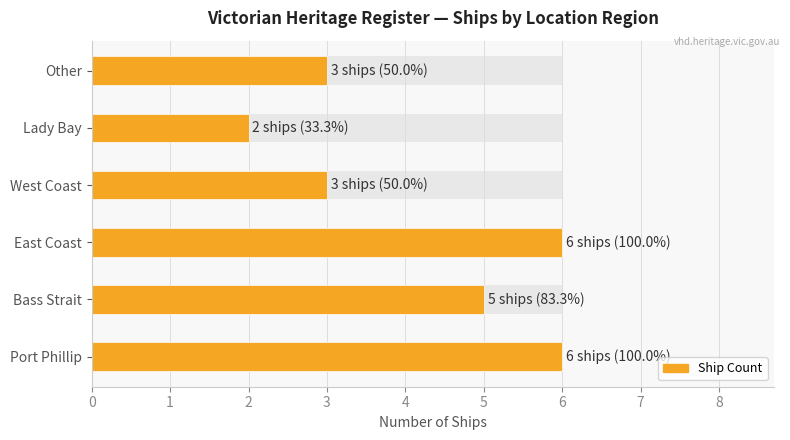

What value does the data have at Other?

3